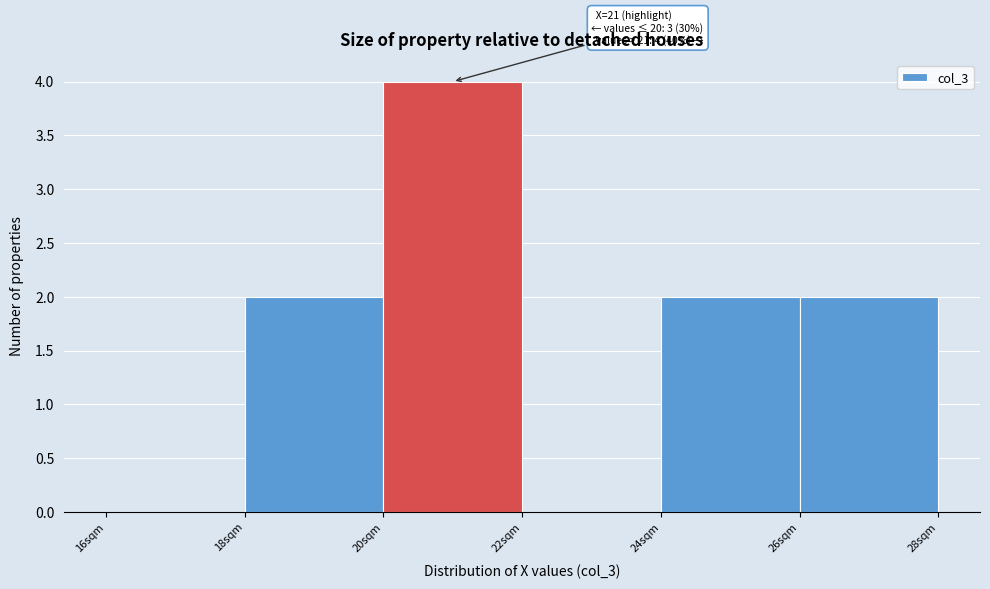

Which range on the x-axis has the tallest bar?

20 to 22